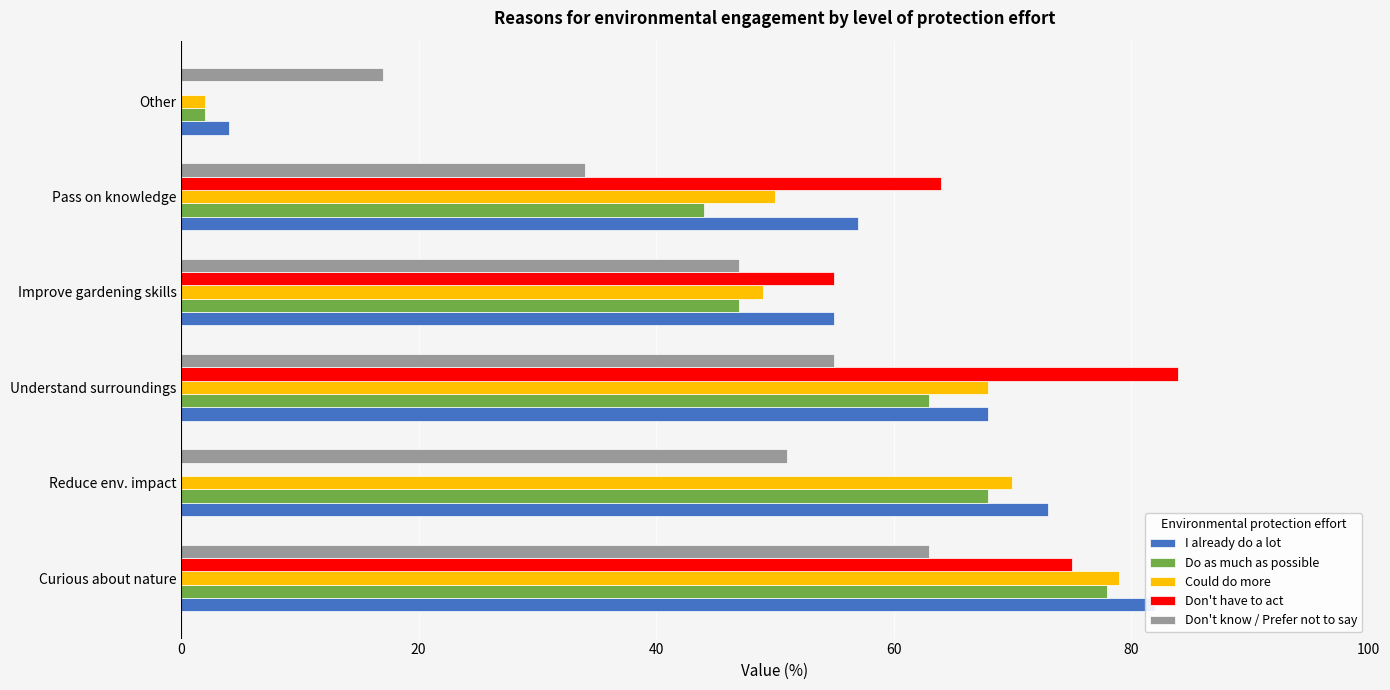

Which series has the largest total across all categories?

I already do a lot